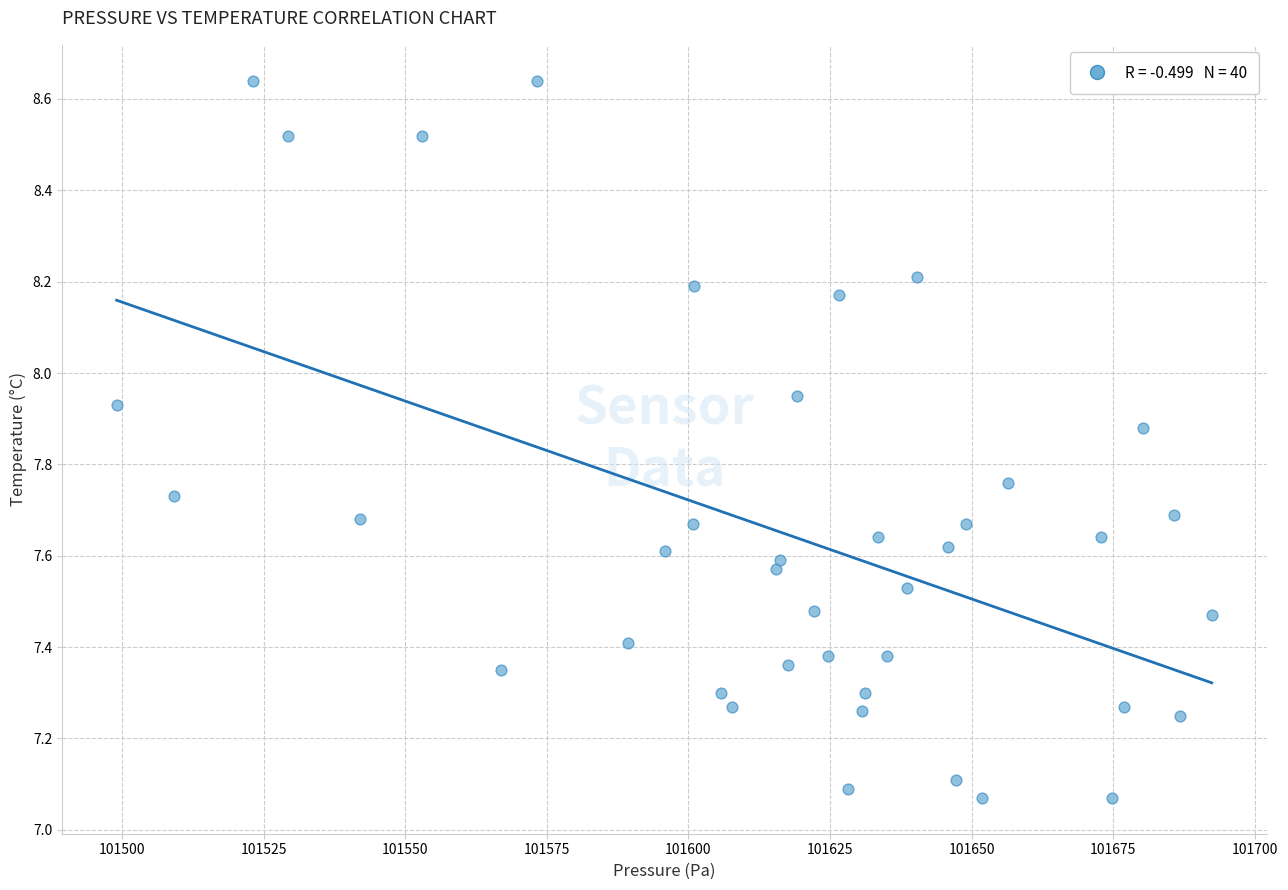

What is the range of Y values (max minus min)?

1.6